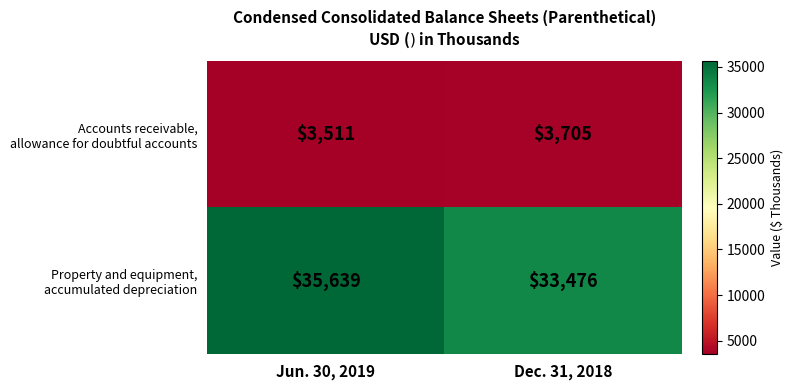

What is the greatest value displayed?

35639